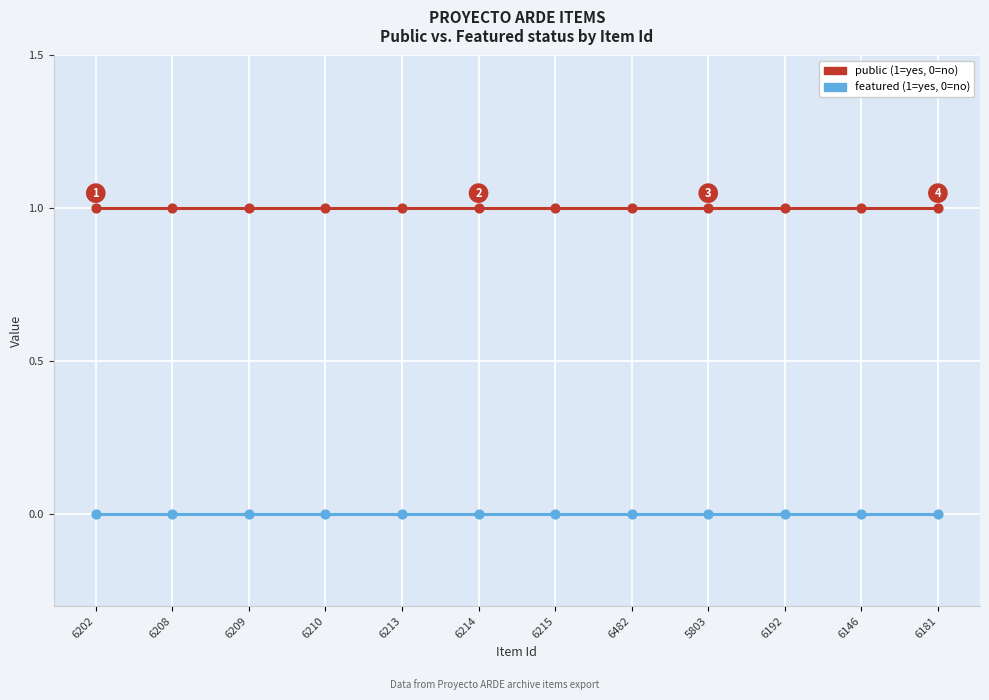

What position from the right is 6202?

12